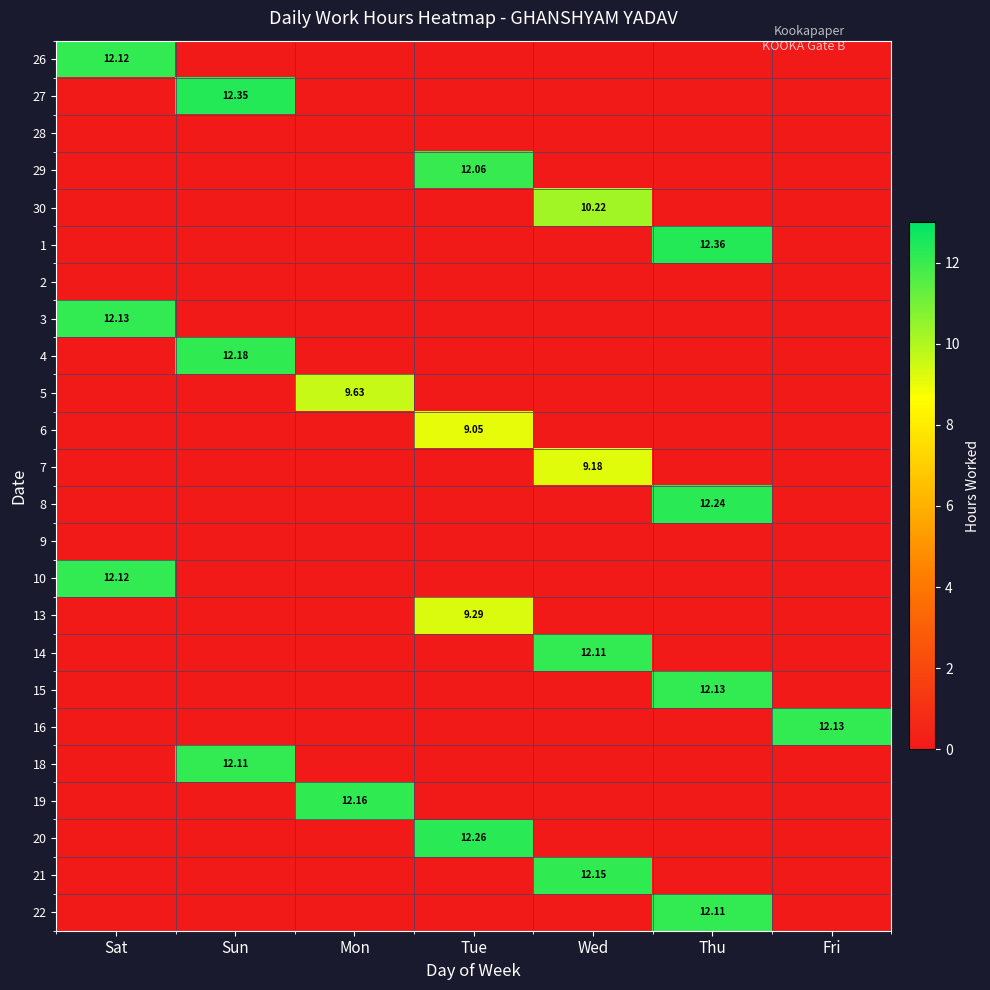

Which category has the lowest value across all series?

Sun